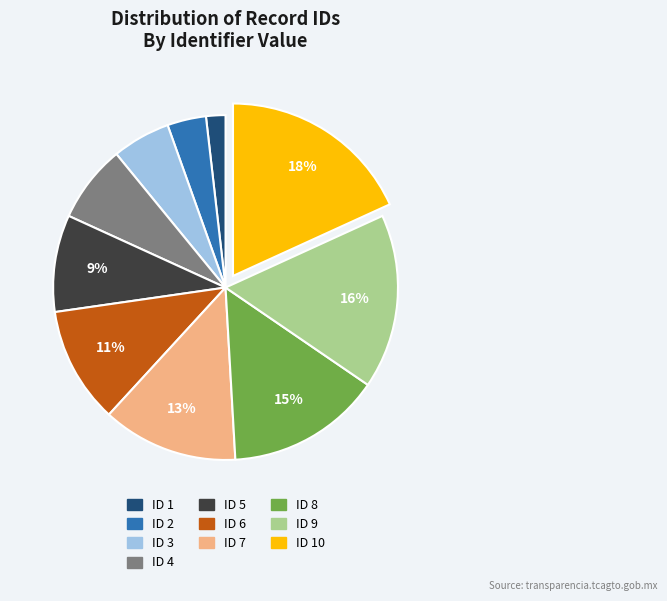

To the nearest percent, what is the difference between the largest and smallest slice percentages?

16%